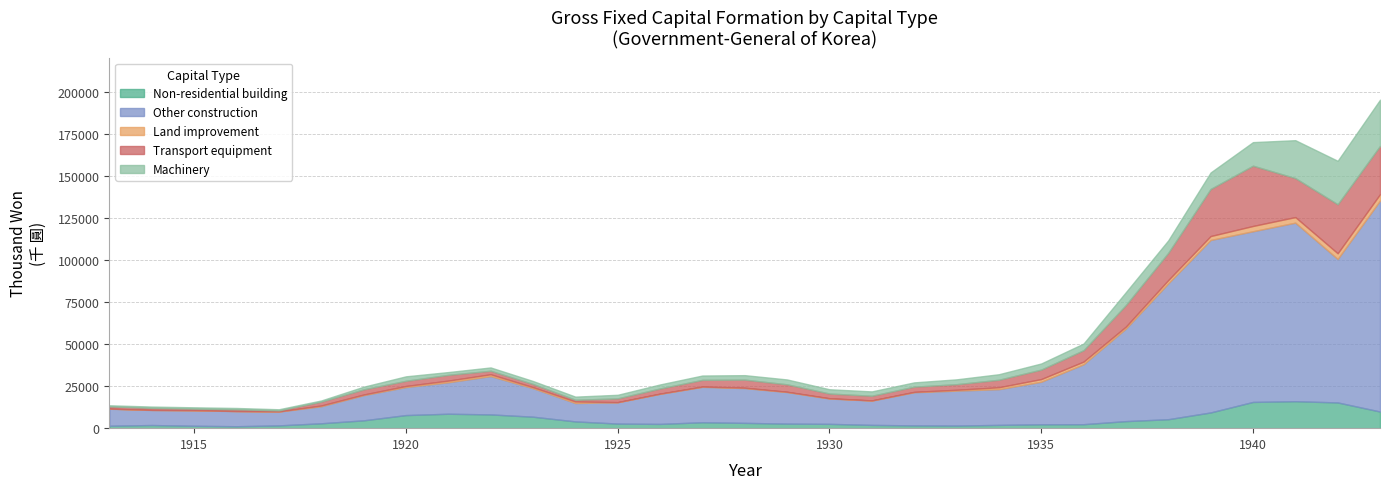

What is the average value of the Land improvement series?

988.3